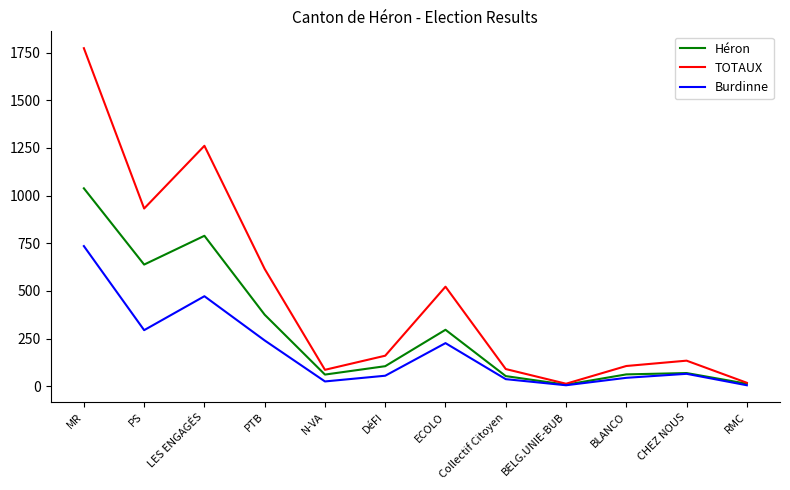

List the series in order of their overall mean, highest first.

TOTAUX, Héron, Burdinne